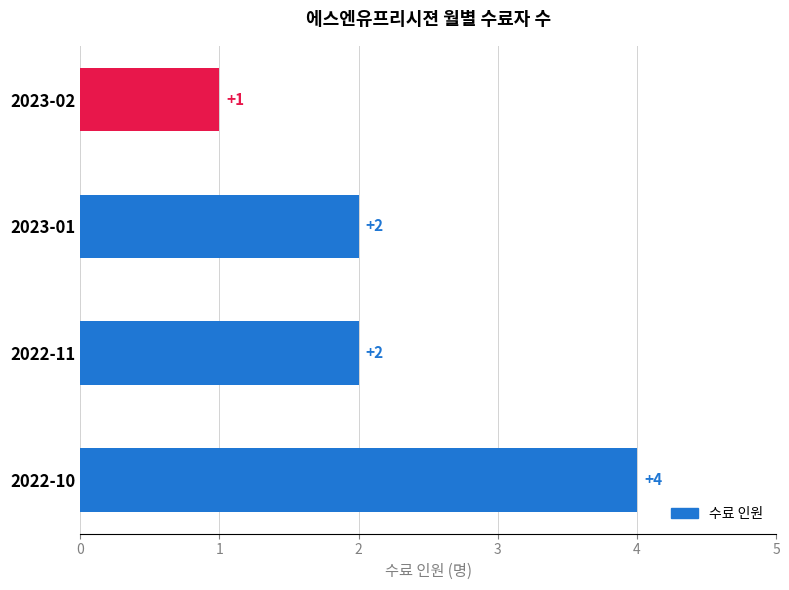

True or false: the data shows 2 at 2023-01.

True